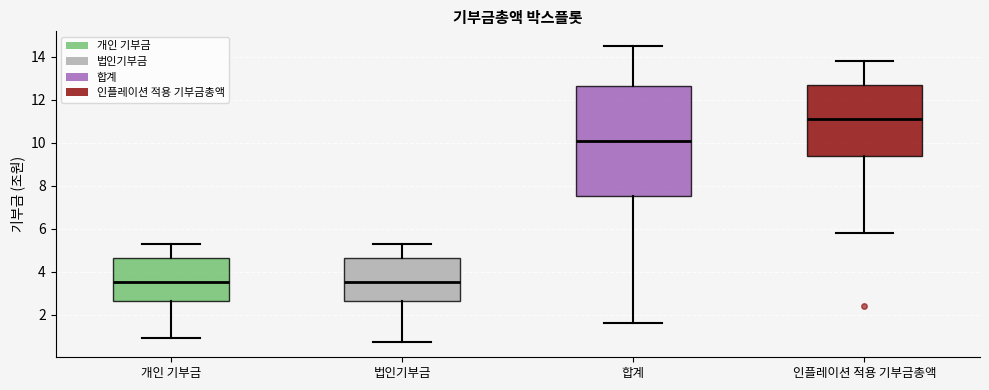

Which box has the highest median line?

인플레이션 적용 기부금총액